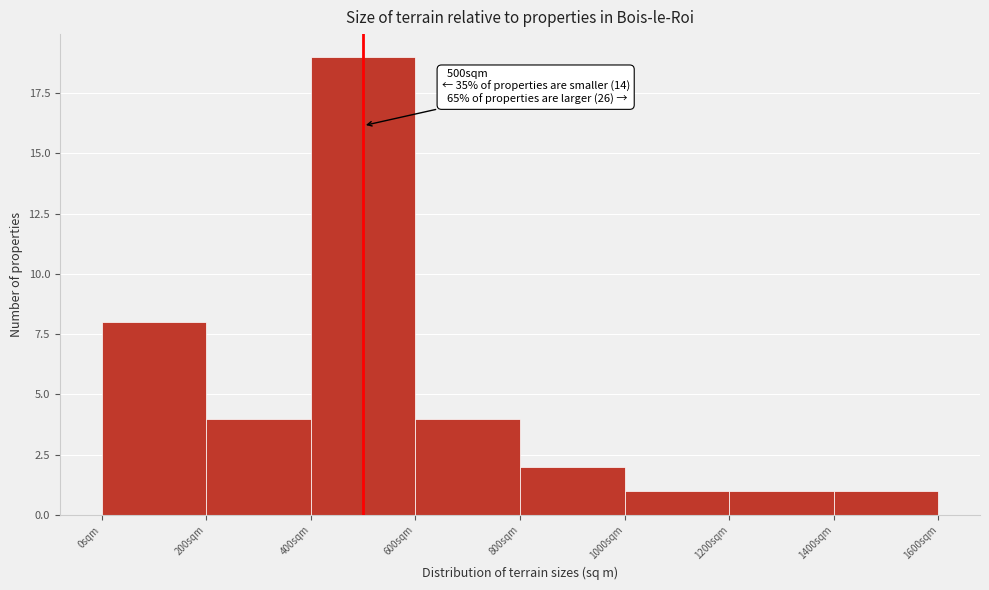

Over which range of the x-axis is the bar tallest?

400 to 600